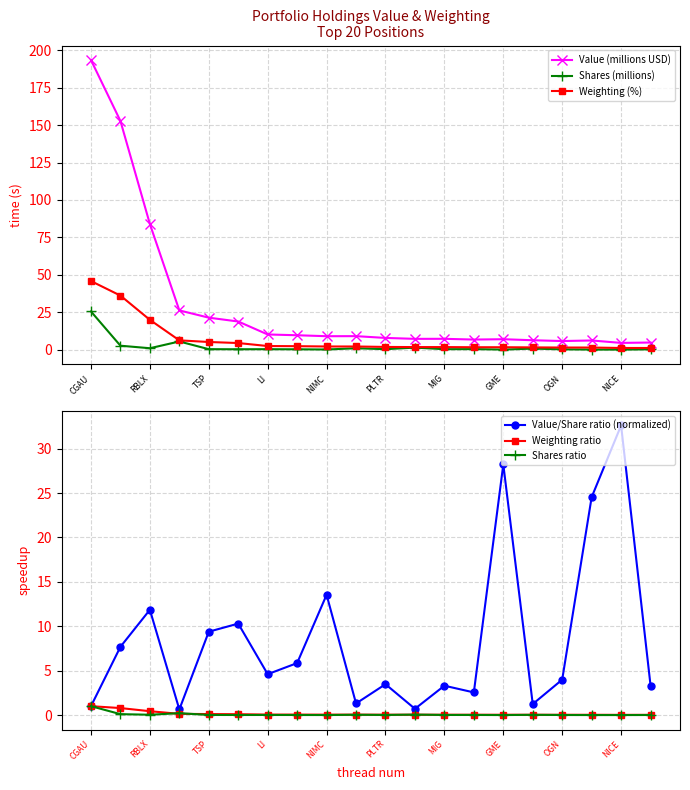

What is the label of the 20th point from the right?

CGAU